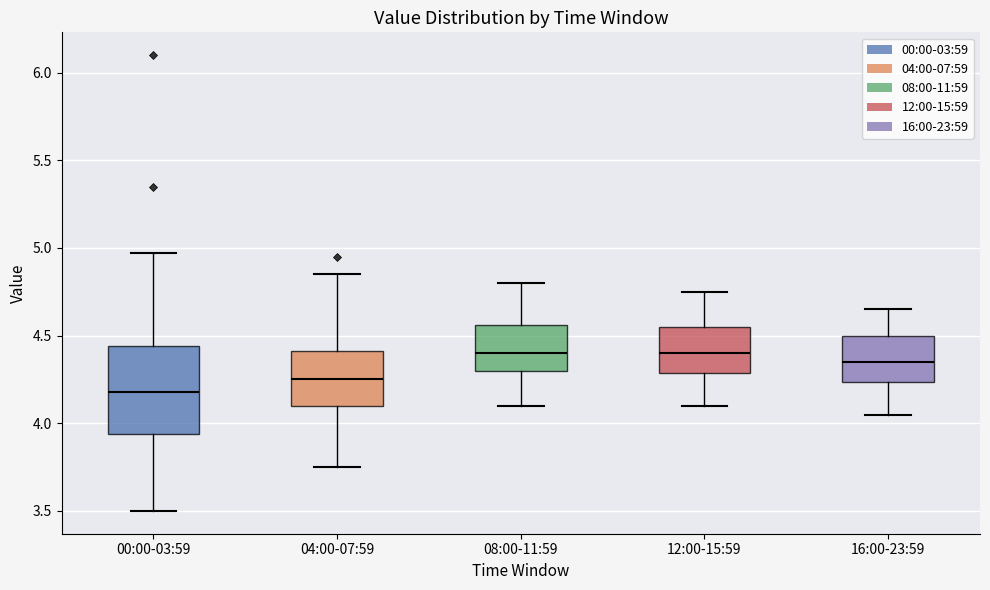

Reading left to right, read every box against the y-axis: the position of its median line, the range the box covers, and the ends of its whiskers. The values are not printed on the chart, so give them approximately, as read against the axis.

00:00-03:59: median 4.20, box 3.95 to 4.45, whiskers 3.50 to 4.95
04:00-07:59: median 4.25, box 4.10 to 4.40, whiskers 3.75 to 4.85
08:00-11:59: median 4.40, box 4.30 to 4.55, whiskers 4.10 to 4.80
12:00-15:59: median 4.40, box 4.30 to 4.55, whiskers 4.10 to 4.75
16:00-23:59: median 4.35, box 4.25 to 4.50, whiskers 4.05 to 4.65